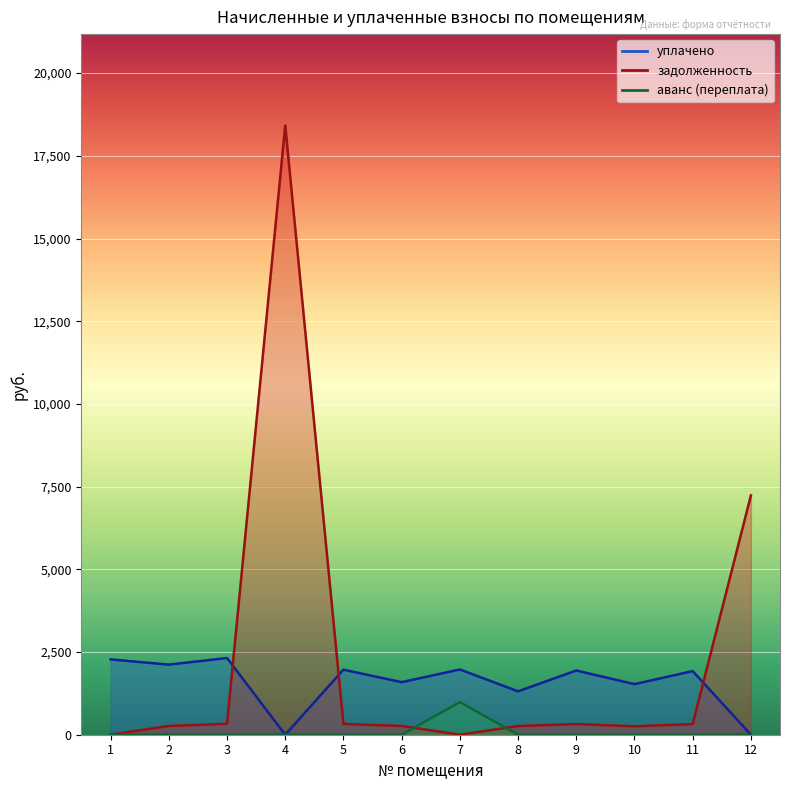

True or false: задолженность has more than 2 points higher than both neighbors.

False